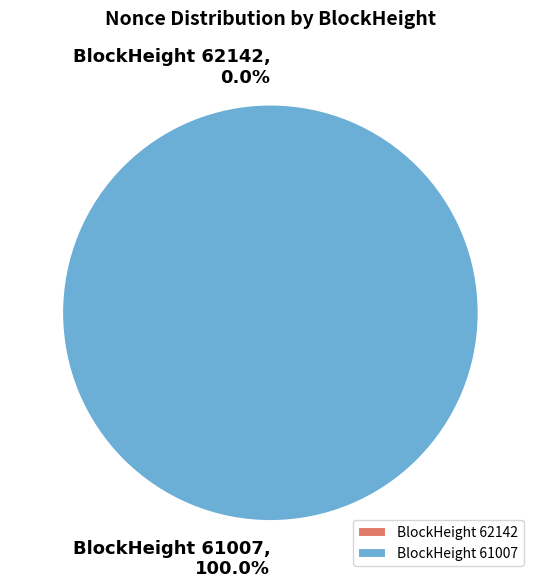

Rank the categories by value from highest to lowest.

61007, 62142